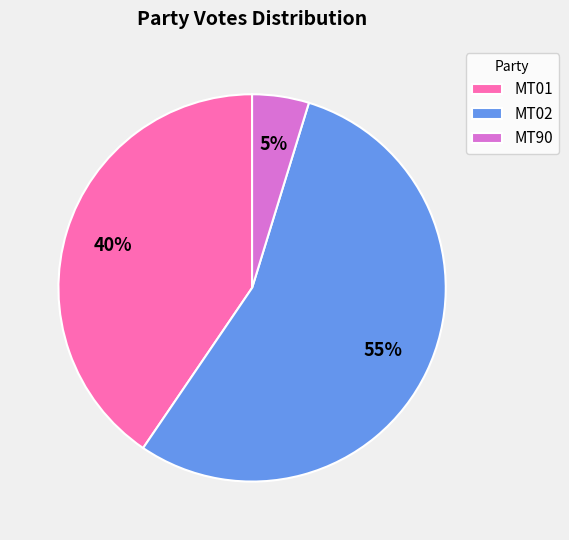

Count the number of slices in the pie.

3